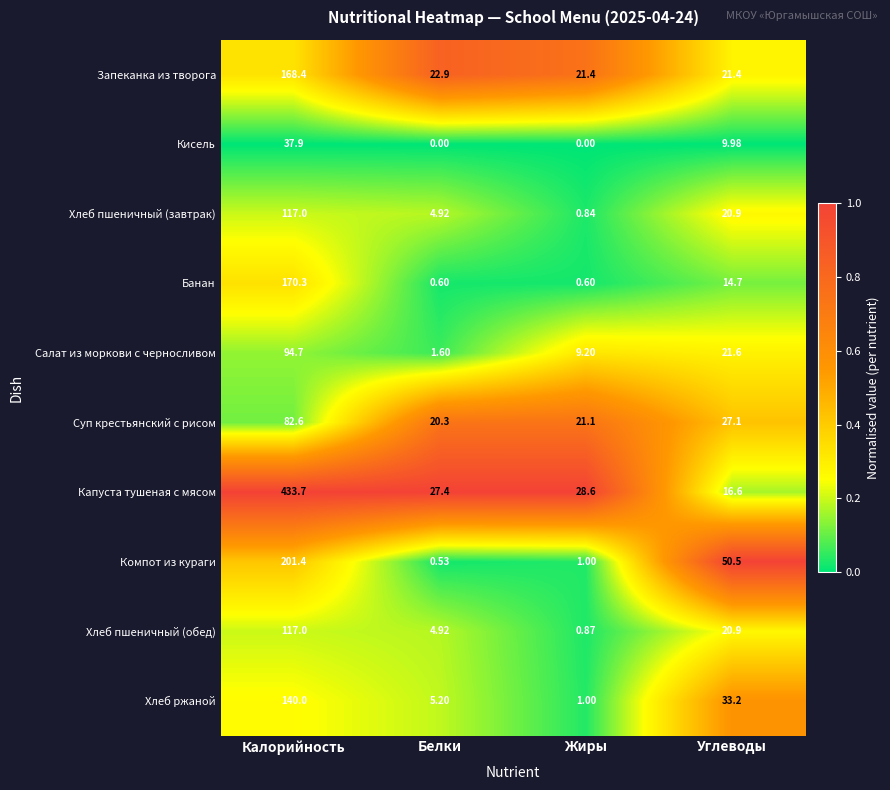

Between Белки and Жиры, which series saw the biggest shift?

Салат из моркови с черносливом